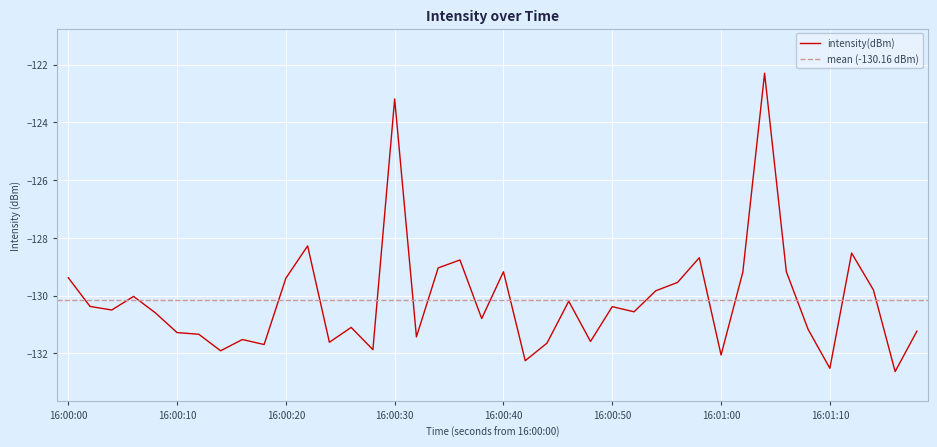

How many interior local peaks (higher than both neighbors) does the data have?

12